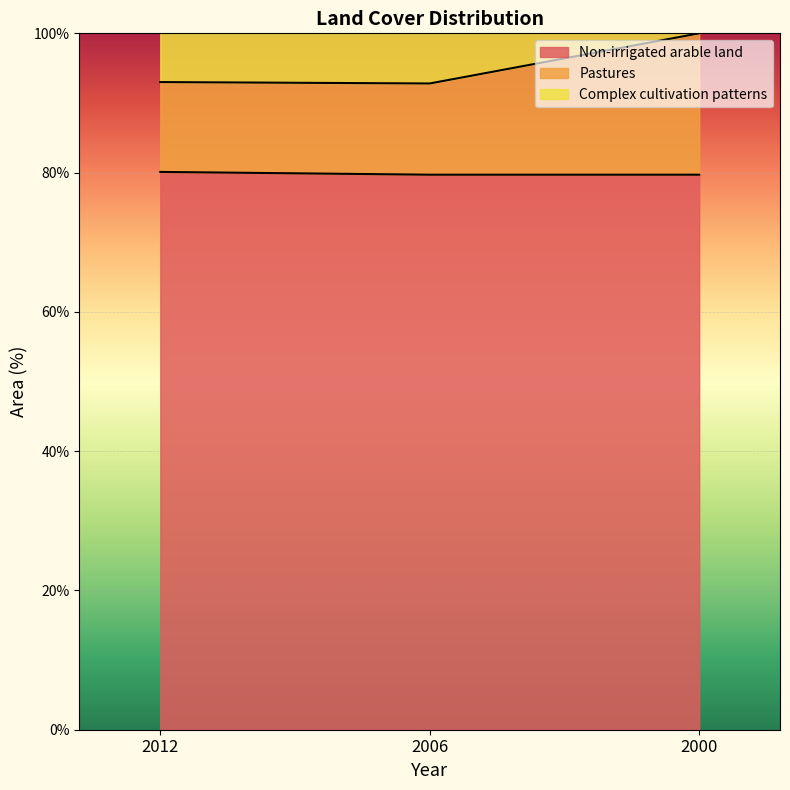

Which series has the widest spread of values?

Pastures